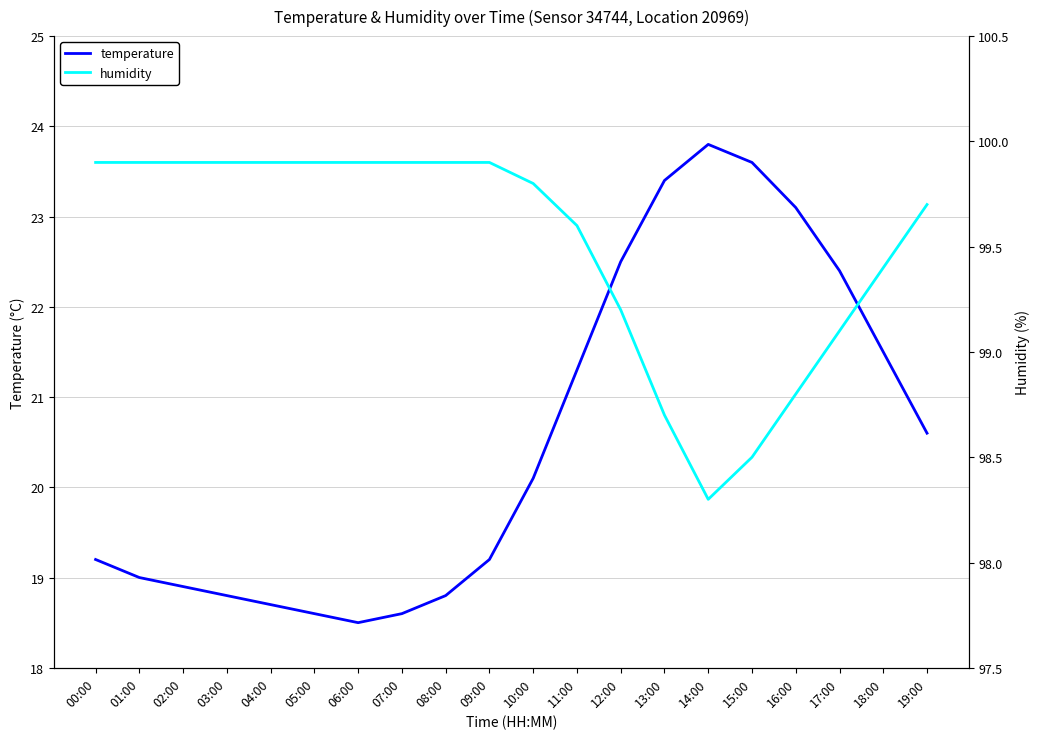

Between 04:00 and 13:00, which series saw the biggest shift?

temperature